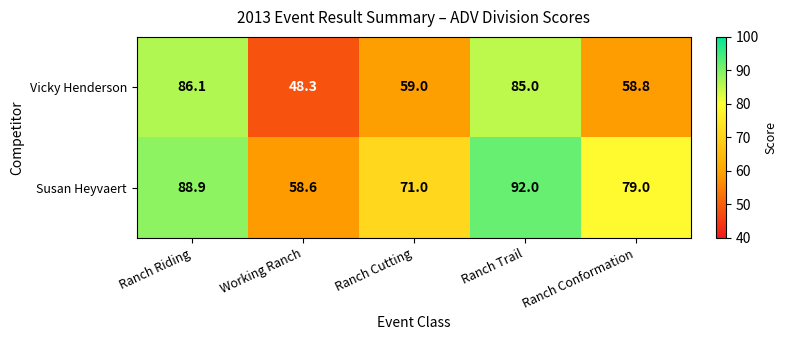

Is it true that Susan Heyvaert equals 79.0 at Ranch Conformation?

True